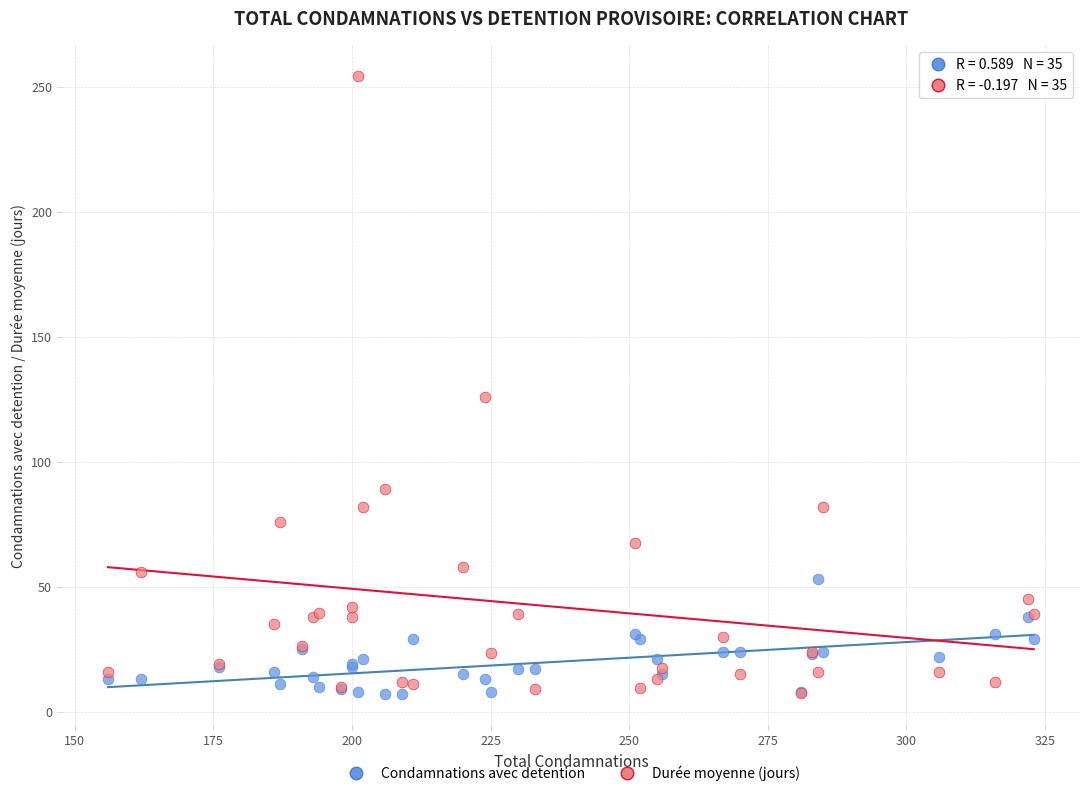

Across all series, what Y value is closest to 130?

126.0